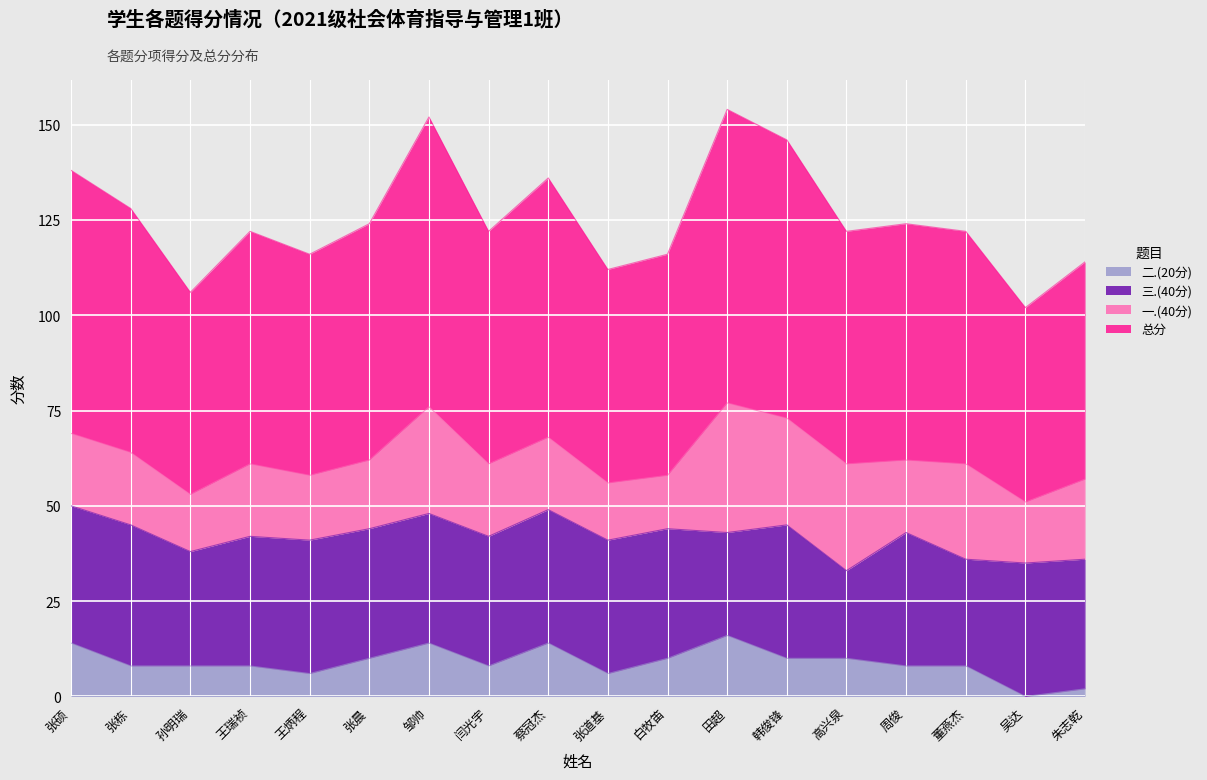

Is the value of 二.(20分) at 张道基 greater than the value of 总分 at 王炳程?

No